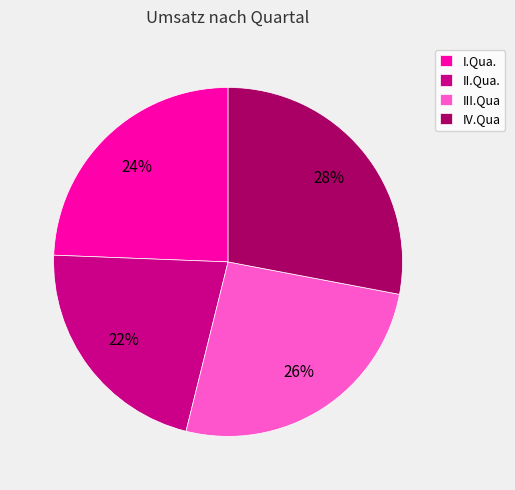

To the nearest percent, what is the difference between the largest and smallest slice percentages?

6%